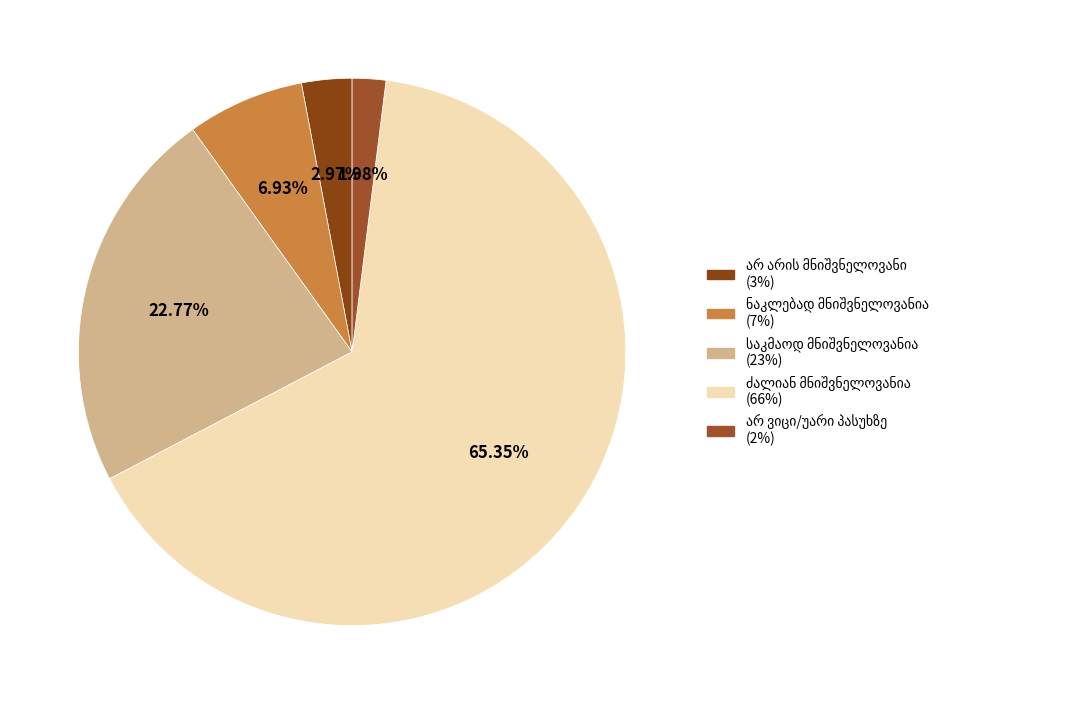

Is there a majority slice in this chart?

Yes